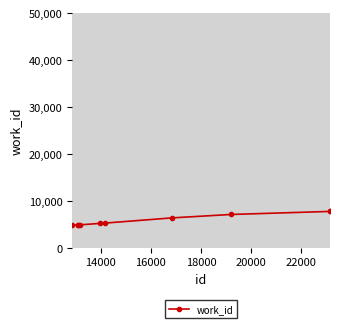

What is the average value?

5889